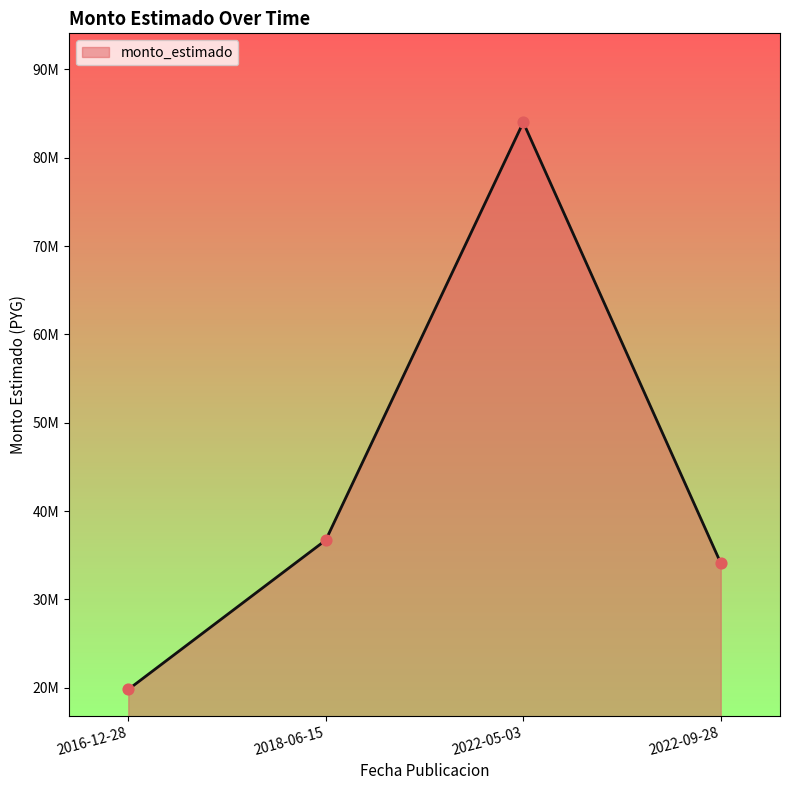

Between 2022-09-28 and 2018-06-15, which is larger?

2018-06-15